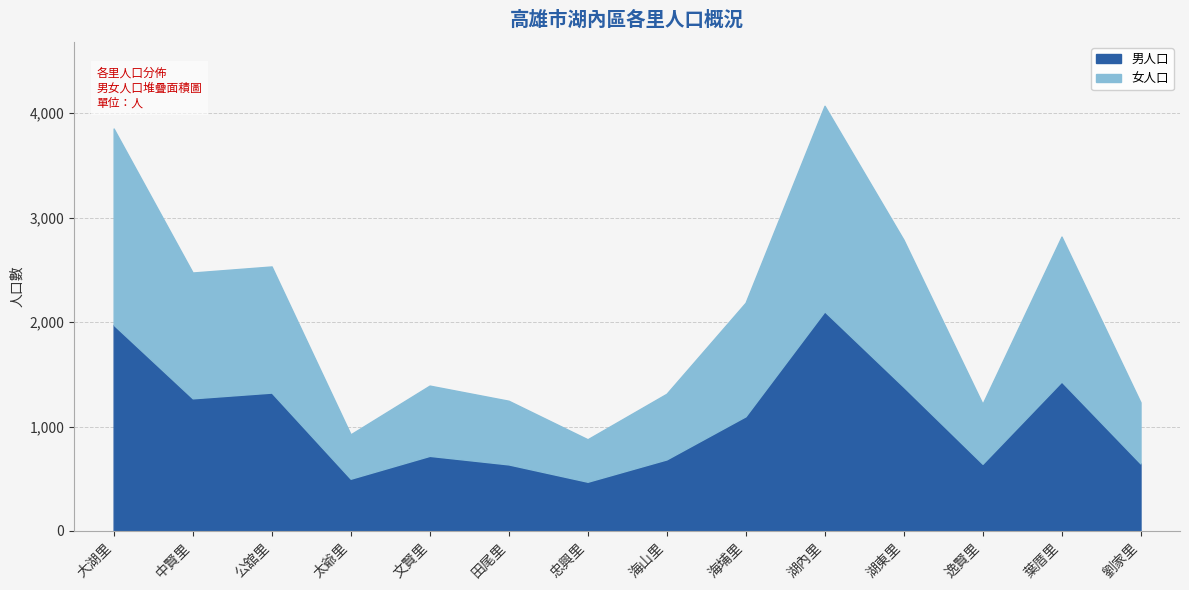

What is the label of the 12th point from the left?

逸賢里